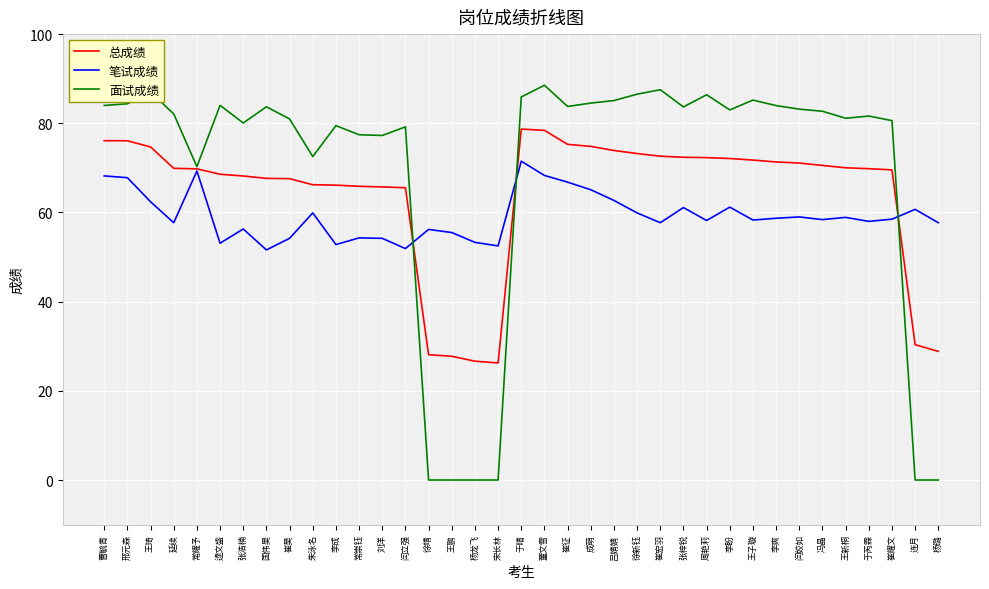

Is it true that 面试成绩 equals 0.0 at 王鹏?

True